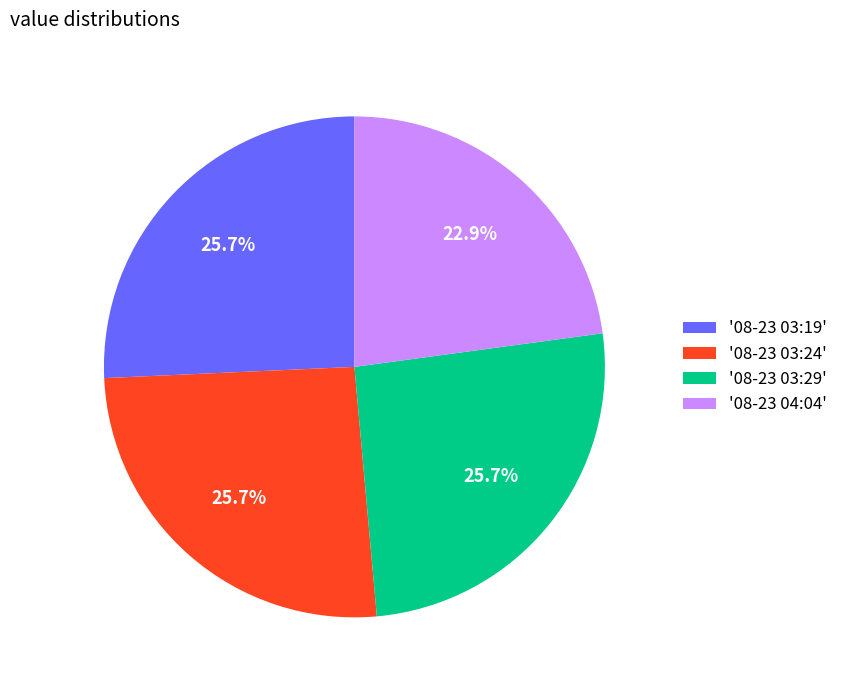

What is the smallest slice in the pie chart?

'08-23 04:04'